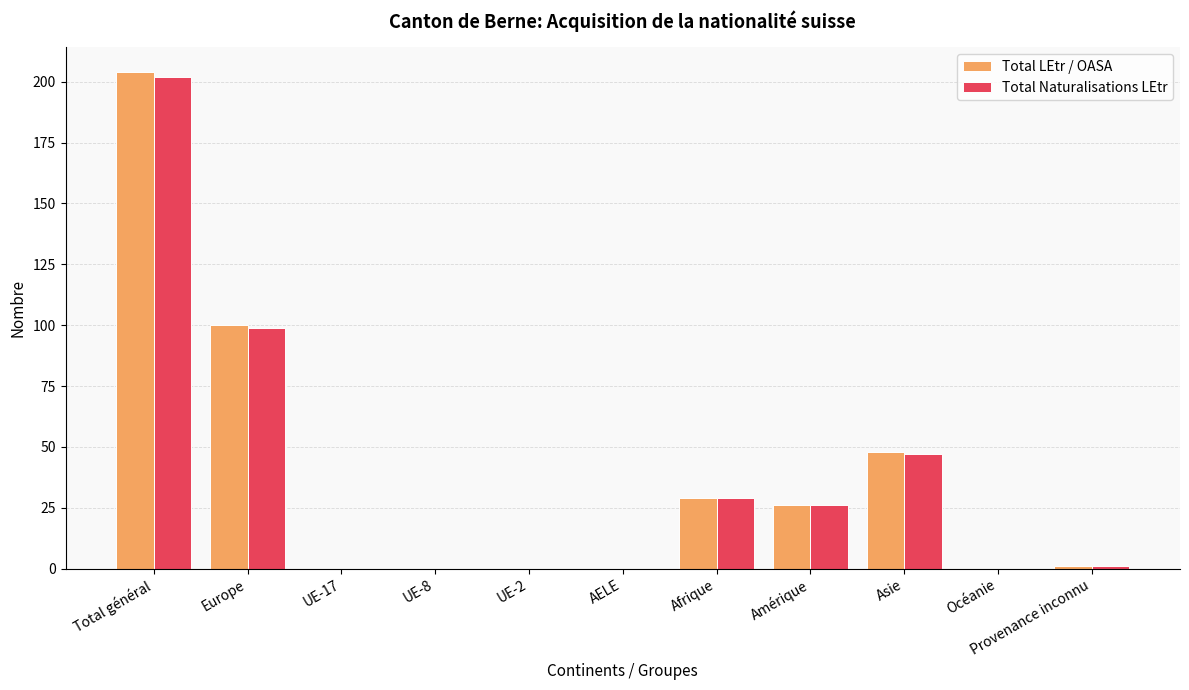

How many groups of bars are there?

11